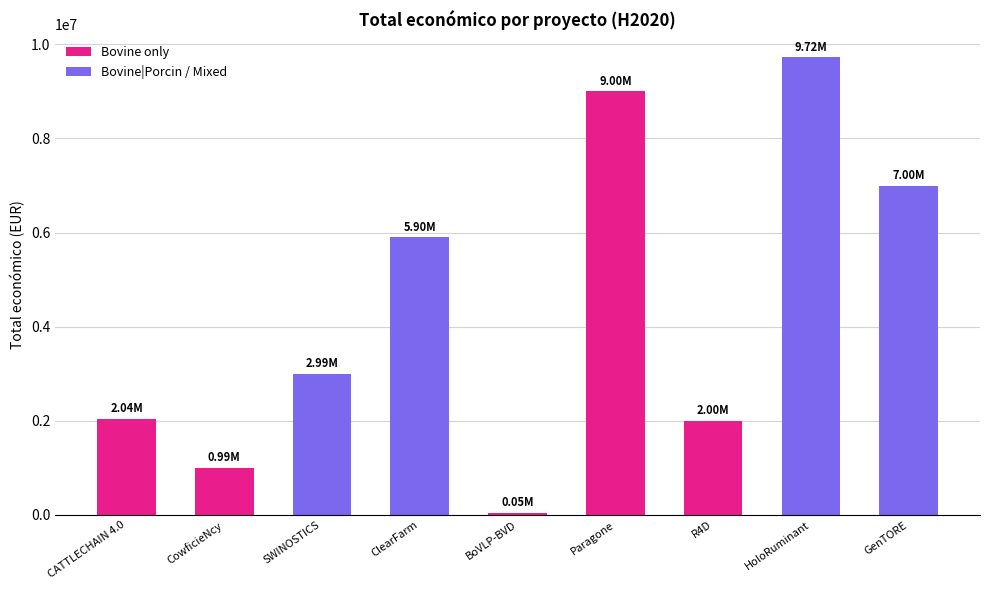

Are the bars horizontal?

No